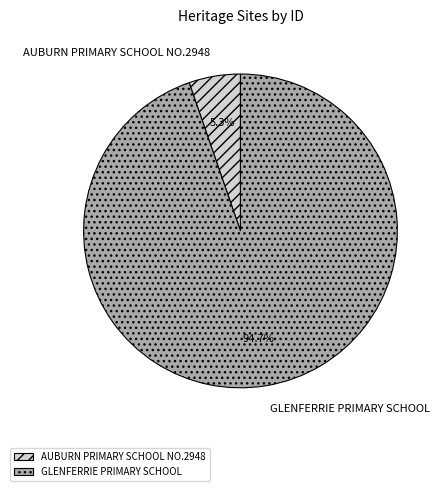

What is the majority slice?

GLENFERRIE PRIMARY SCHOOL